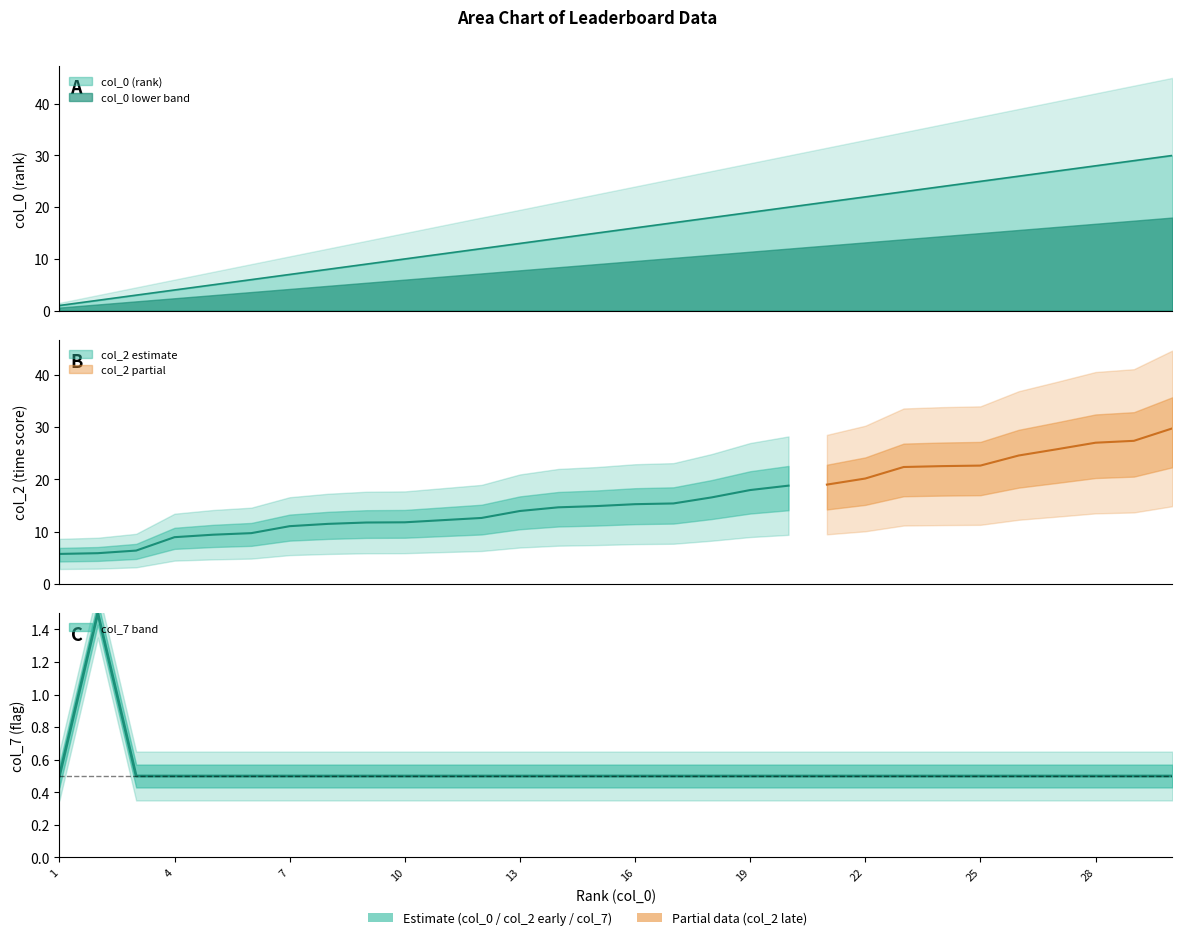

Which series has the widest spread of values?

col_0